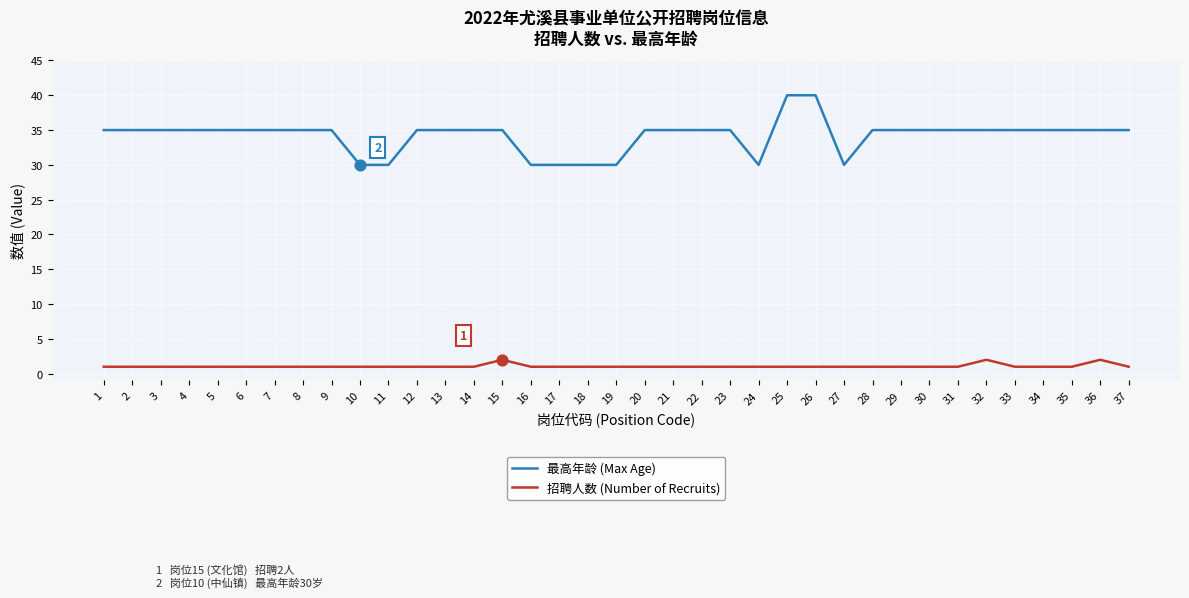

At how many categories does at least one series exceed 14?

37